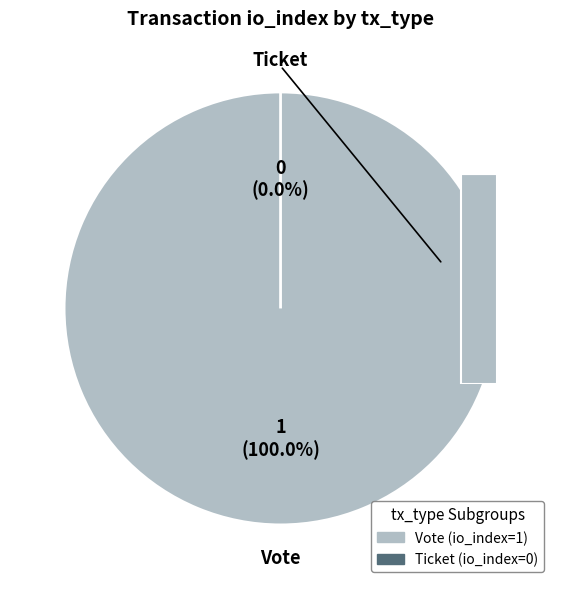

How many slices are in this pie chart?

2